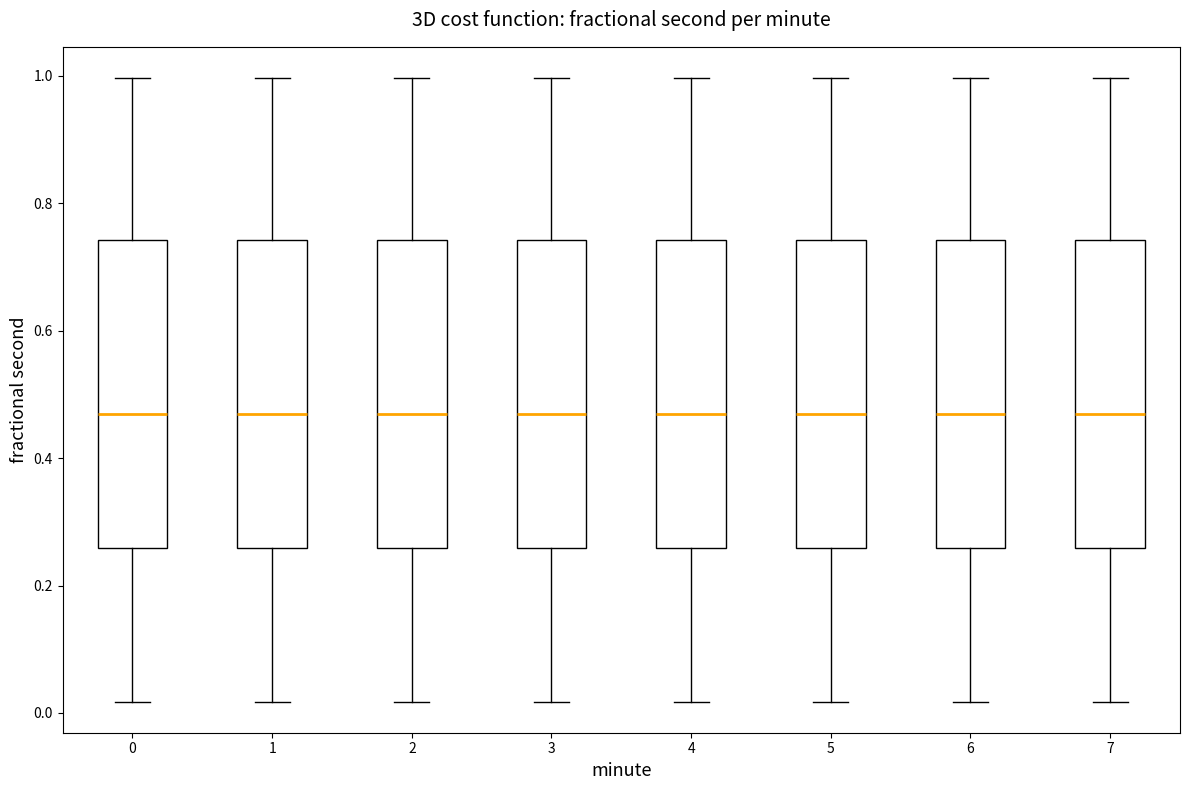

Reading left to right, transcribe this box plot: for each box, give where its median line is, the range the box spans, and where its two whiskers end, as read against the y-axis. The values are not printed on the chart, so give them approximately, as read against the axis.

0: median 0.46, box 0.26 to 0.74, whiskers 0.02 to 1.00
1: median 0.46, box 0.26 to 0.74, whiskers 0.02 to 1.00
2: median 0.46, box 0.26 to 0.74, whiskers 0.02 to 1.00
3: median 0.46, box 0.26 to 0.74, whiskers 0.02 to 1.00
4: median 0.46, box 0.26 to 0.74, whiskers 0.02 to 1.00
5: median 0.46, box 0.26 to 0.74, whiskers 0.02 to 1.00
6: median 0.46, box 0.26 to 0.74, whiskers 0.02 to 1.00
7: median 0.46, box 0.26 to 0.74, whiskers 0.02 to 1.00